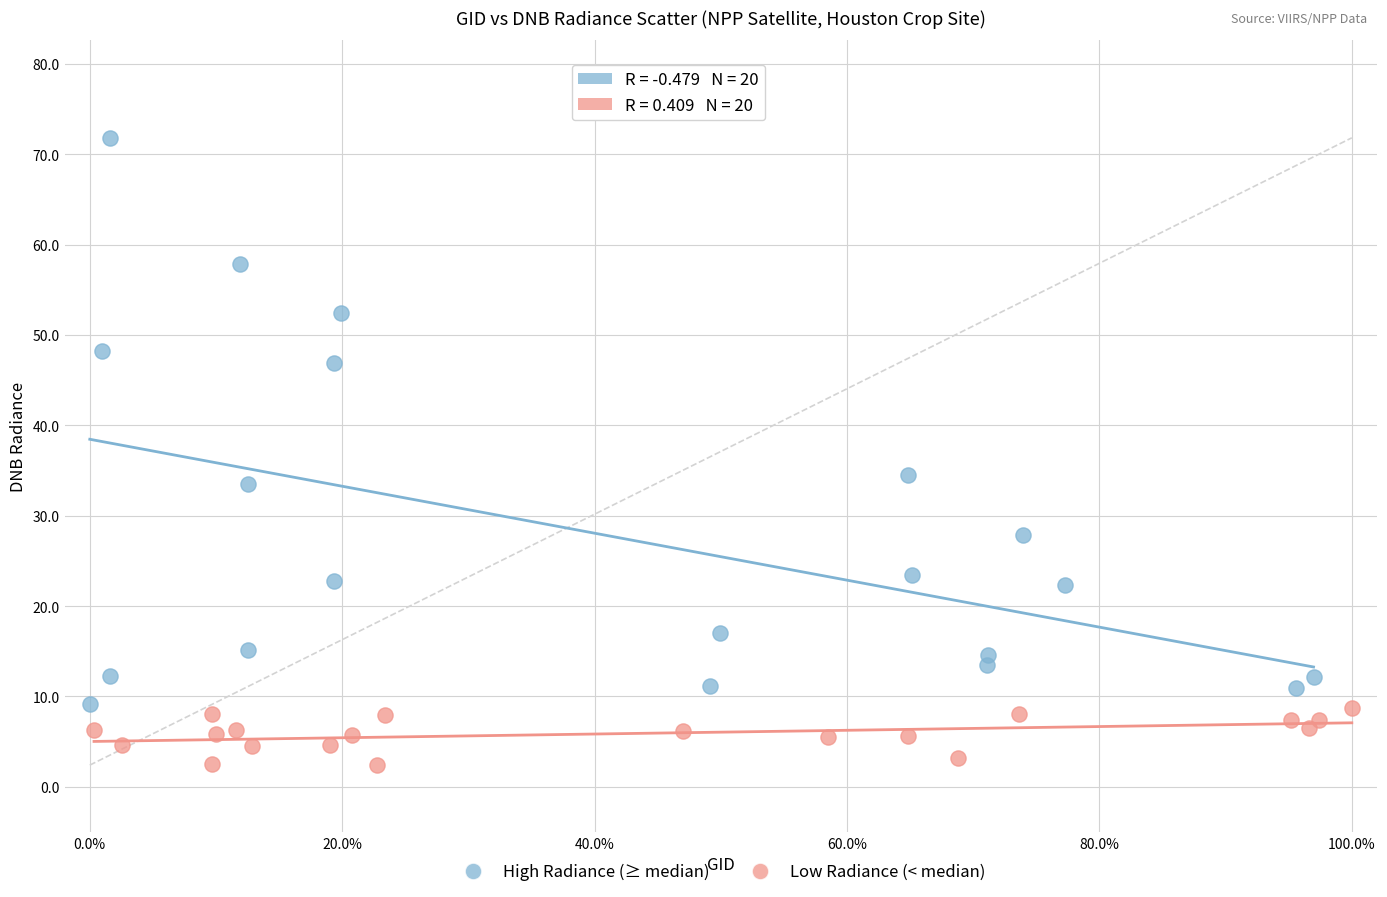

Which series contains the highest Y value?

High Radiance (≥ median)